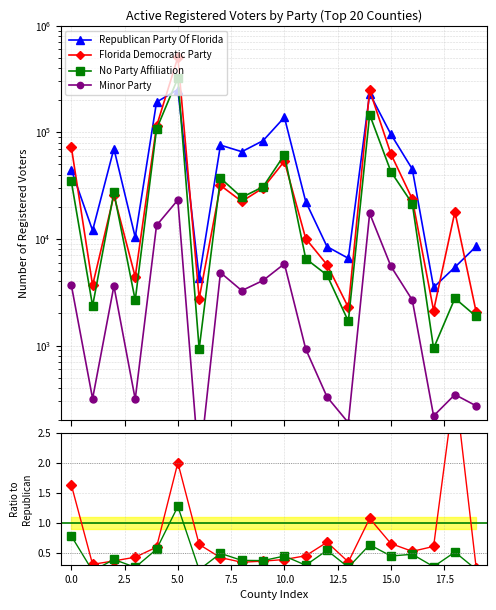

True or false: Minor Party and Florida Democratic Party intersect in this chart.

False